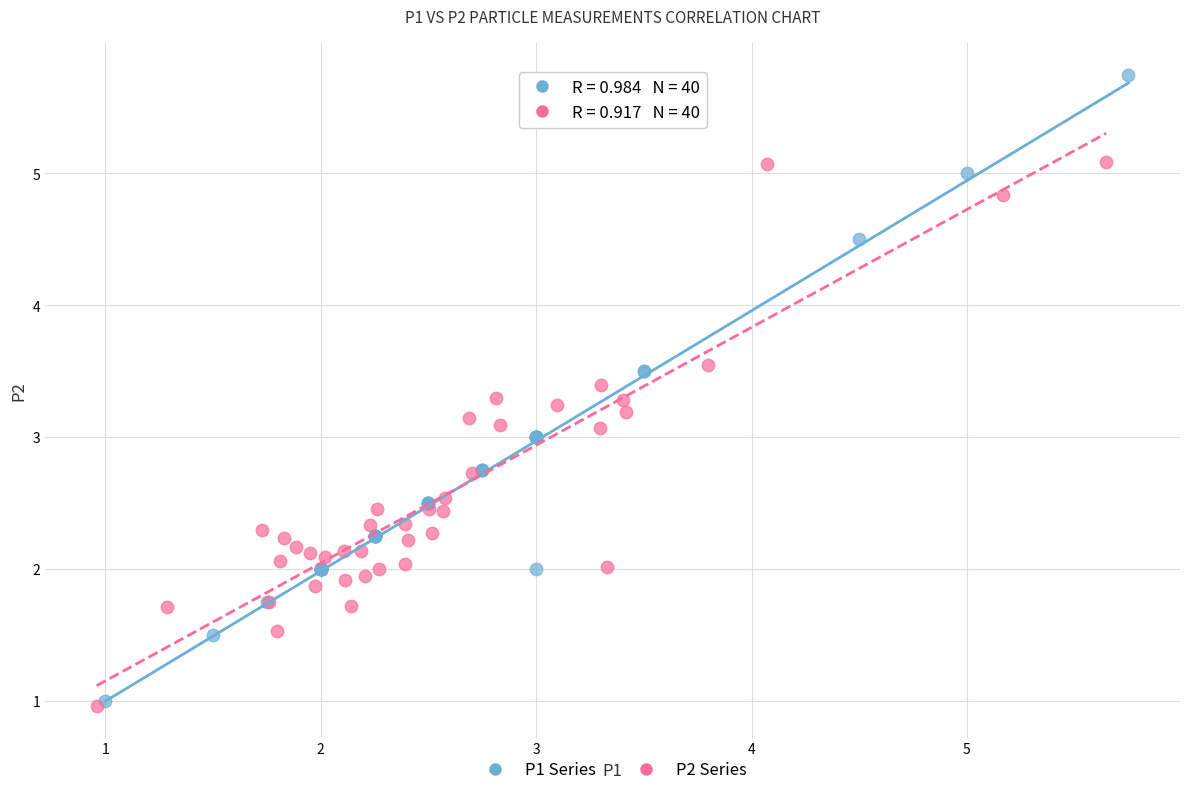

Which series reaches the maximum Y coordinate?

P1 Series